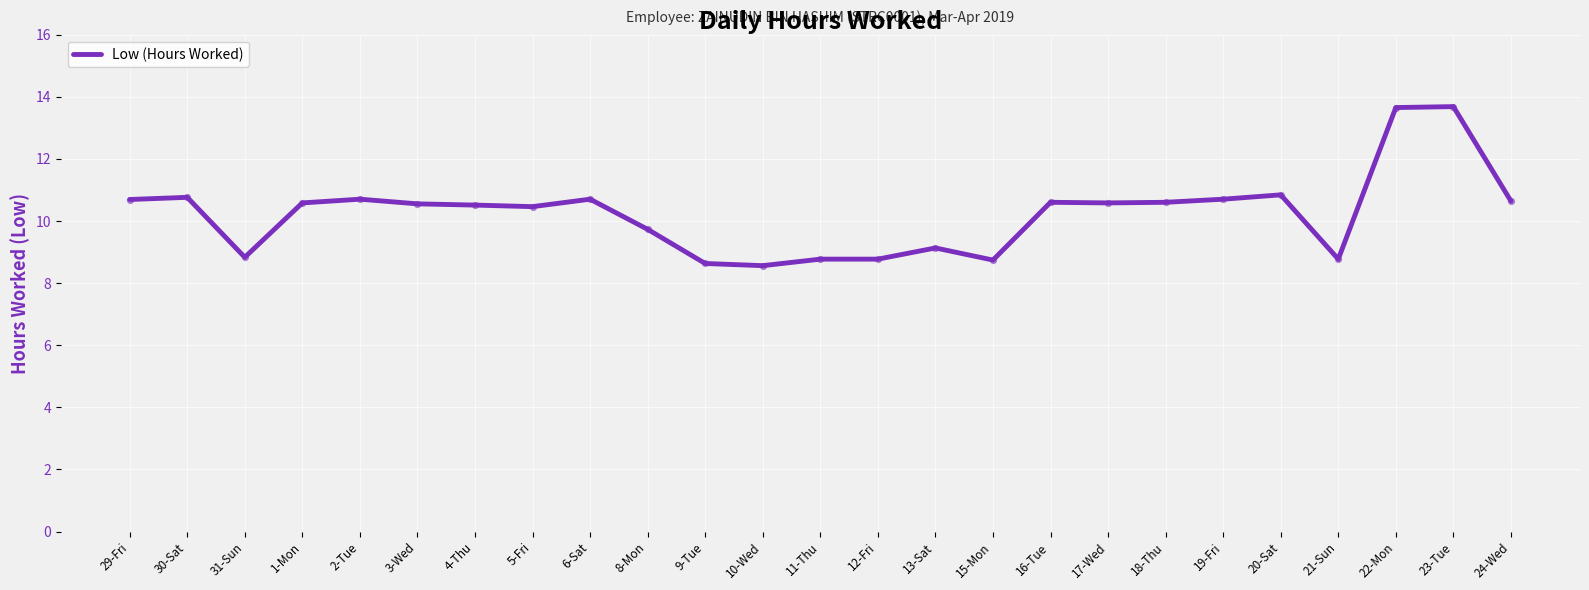

What is the change in value from 4-Thu to 8-Mon?

-0.8